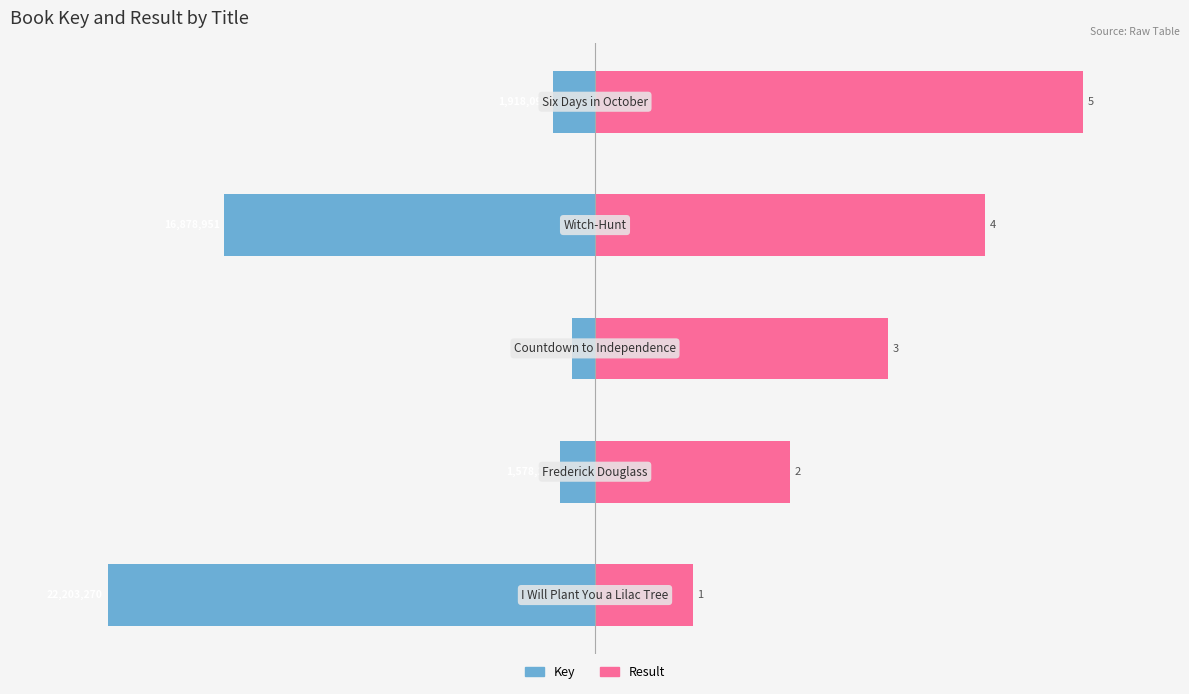

Which series has the widest spread of values?

Key